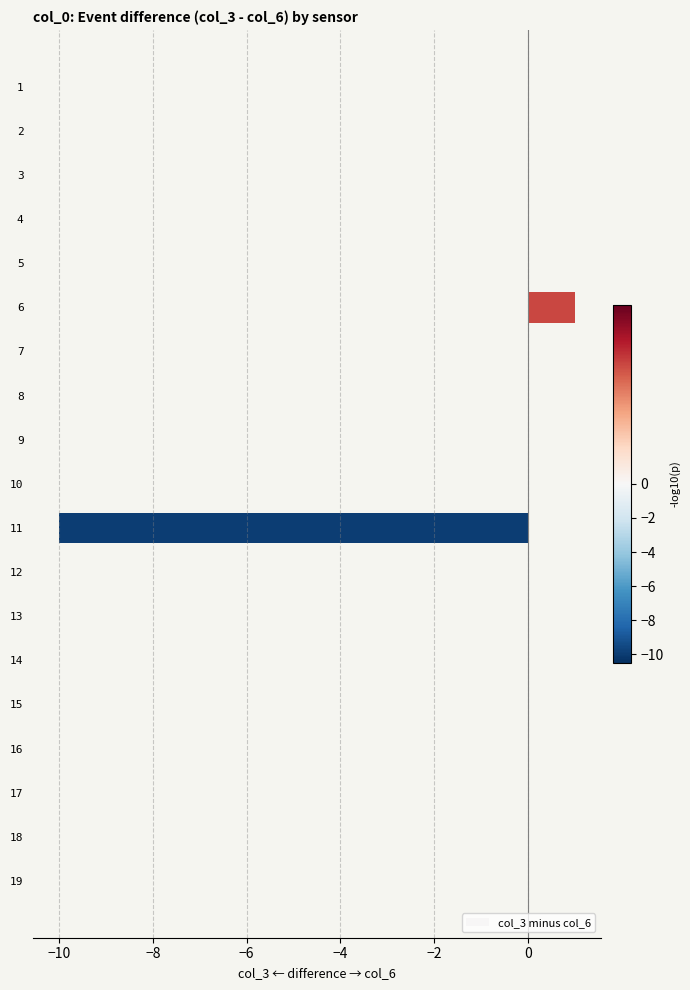

The value at 6 is 2. True or false?

False